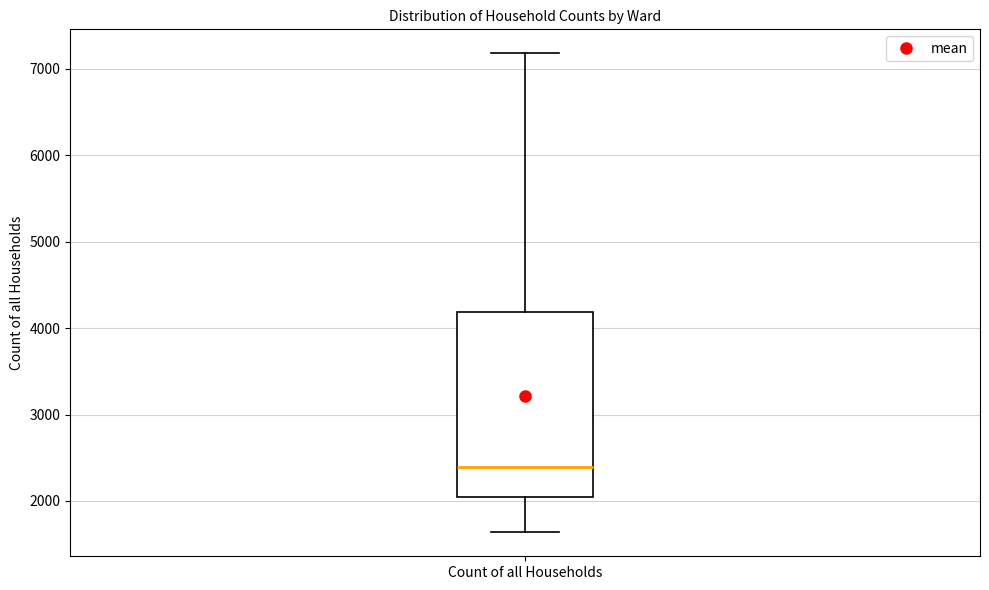

Transcribe this box plot: give where the median line is, the range the box spans, and where the two whiskers end, as read against the y-axis. The values are not printed on the chart, so give them approximately, as read against the axis.

median 2400, box 2000 to 4200, whiskers 1600 to 7200